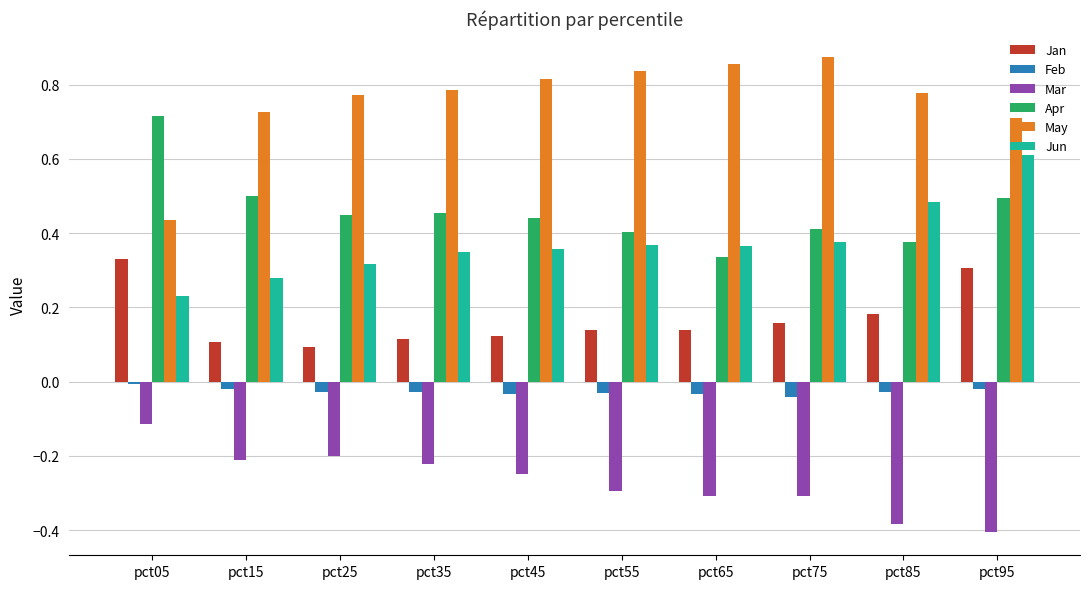

What is the total value across all series at pct15?

1.4